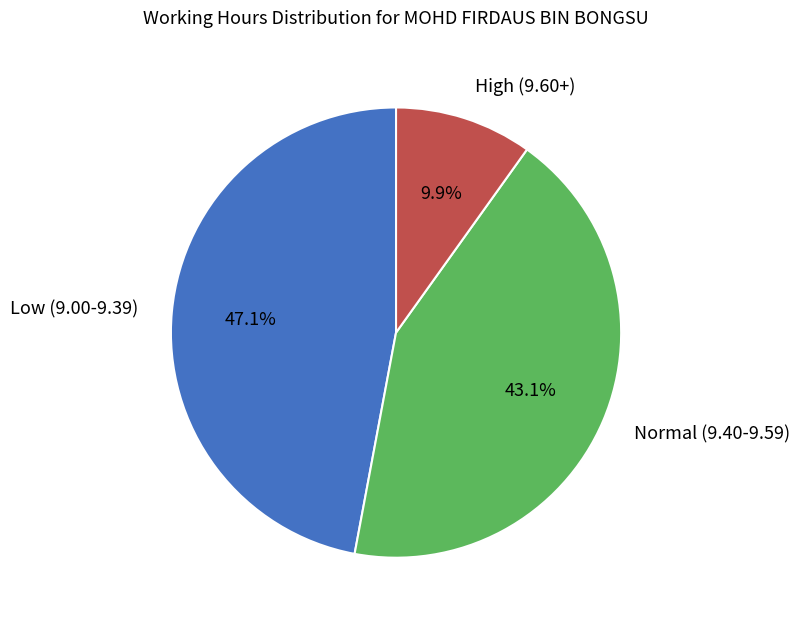

Is there a majority slice in this chart?

No